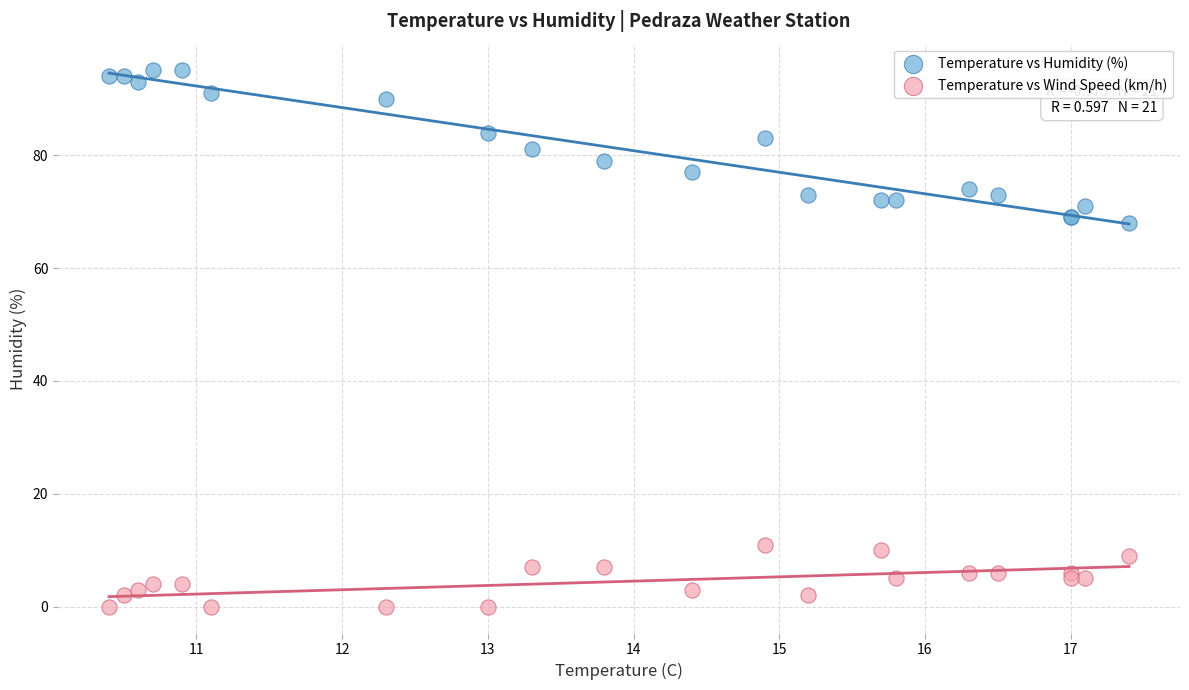

Which series contains the lowest Y value?

Temperature vs Wind Speed (km/h)